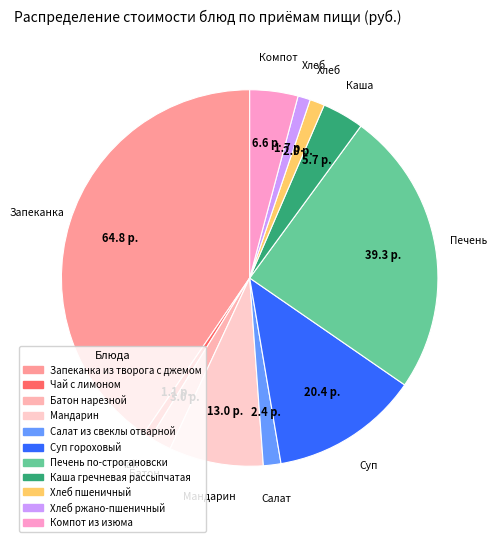

To the nearest percent, what is the average slice percentage?

9%